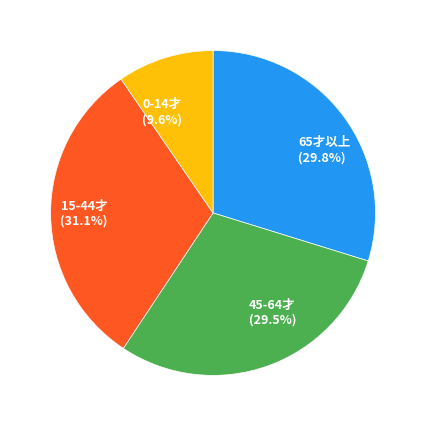

How much of the chart is everything except 65才以上 (29.8%)?

70.2%